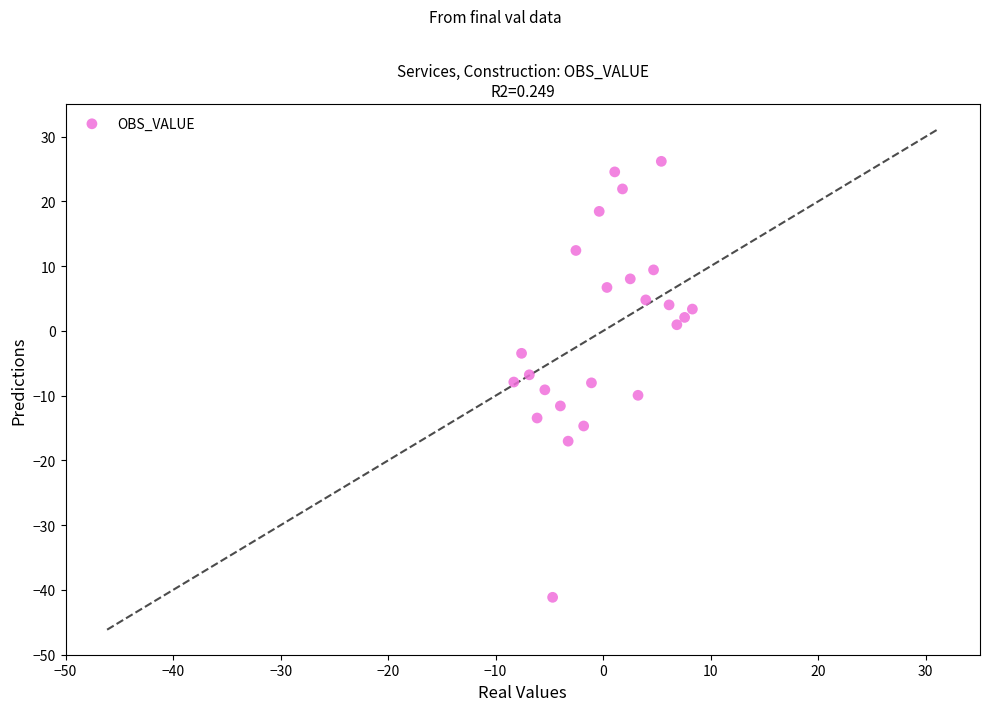

What is the range of X values (max minus min)?

16.6